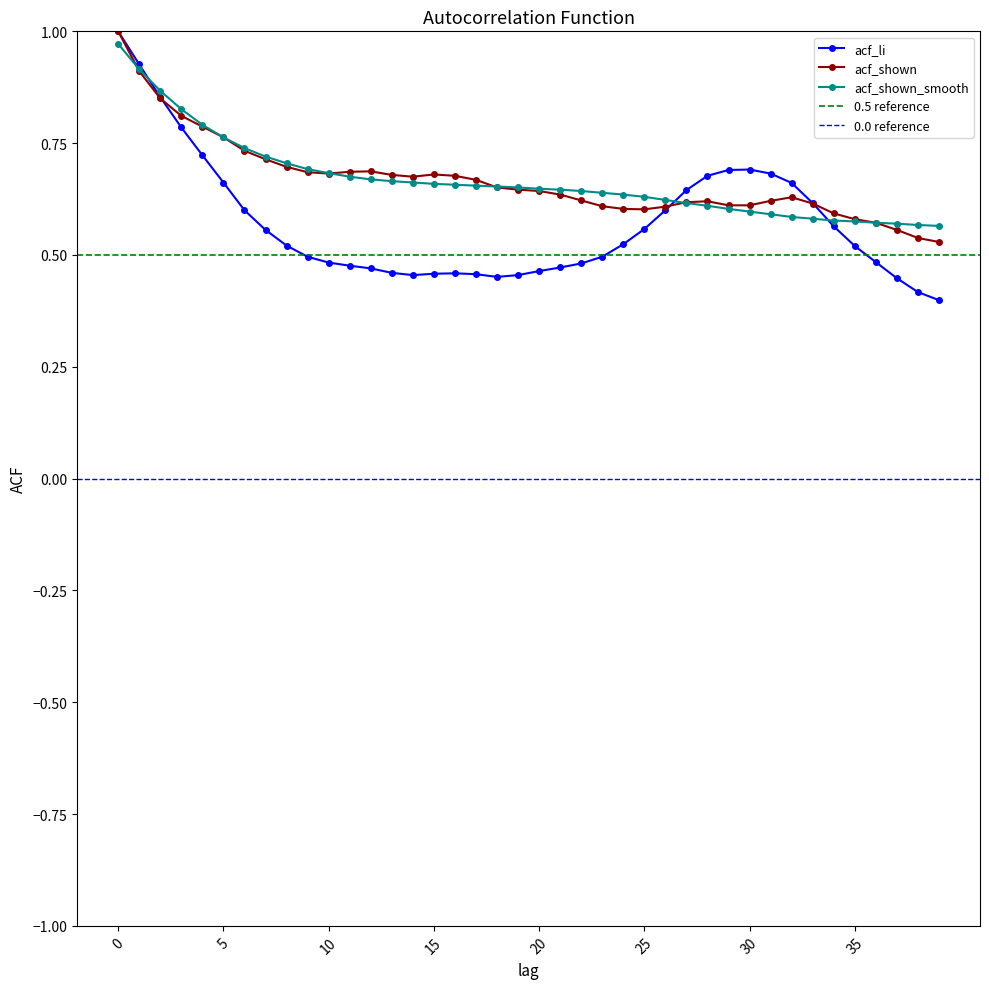

What is the lowest value of the acf_shown_smooth series?

0.6